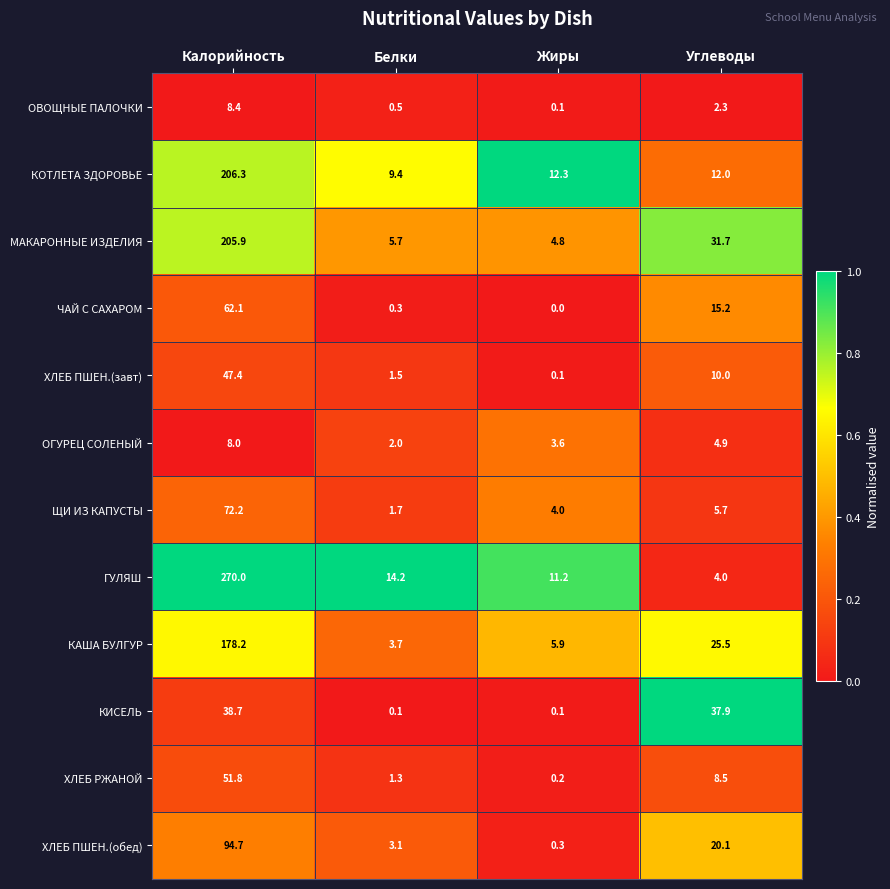

The КИСЕЛЬ series shows 54.6 at Калорийность. True or false?

False